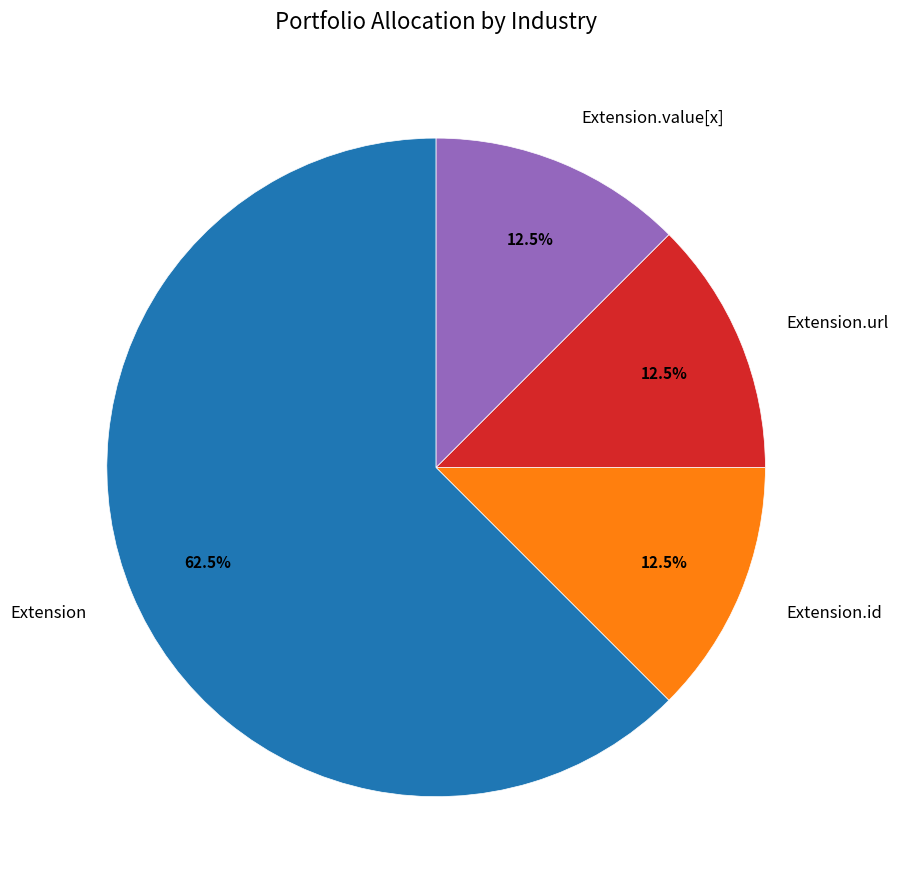

Is Extension the majority of the pie?

Yes